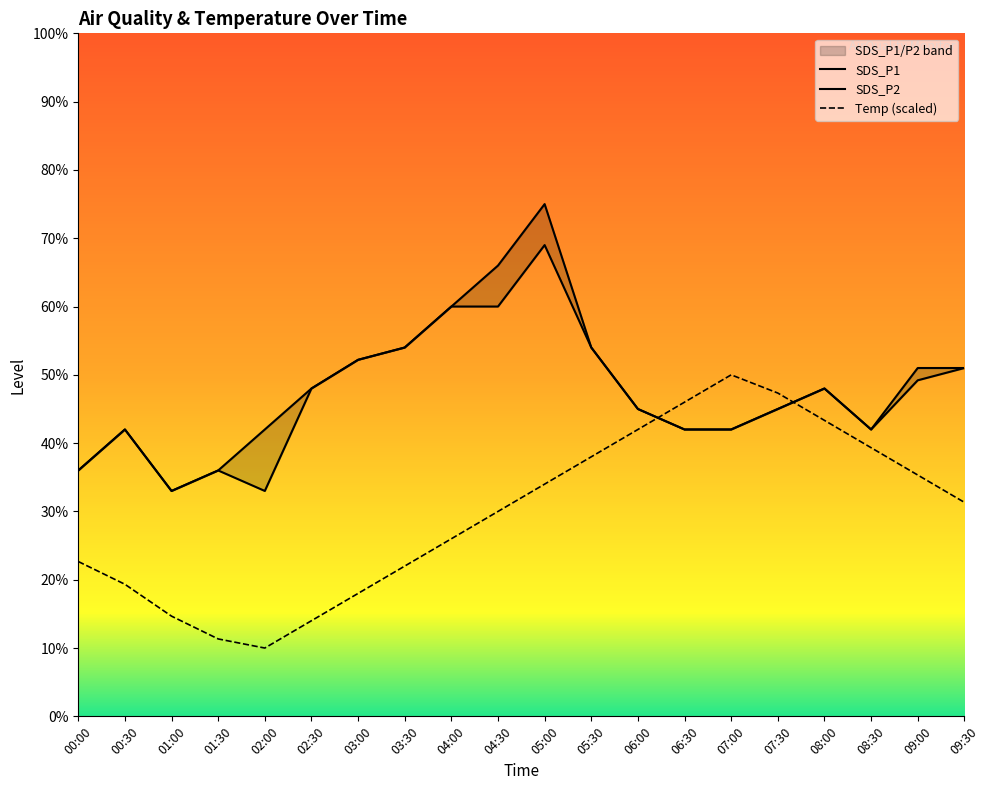

What is the sum of all SDS_P2 values?

941.4